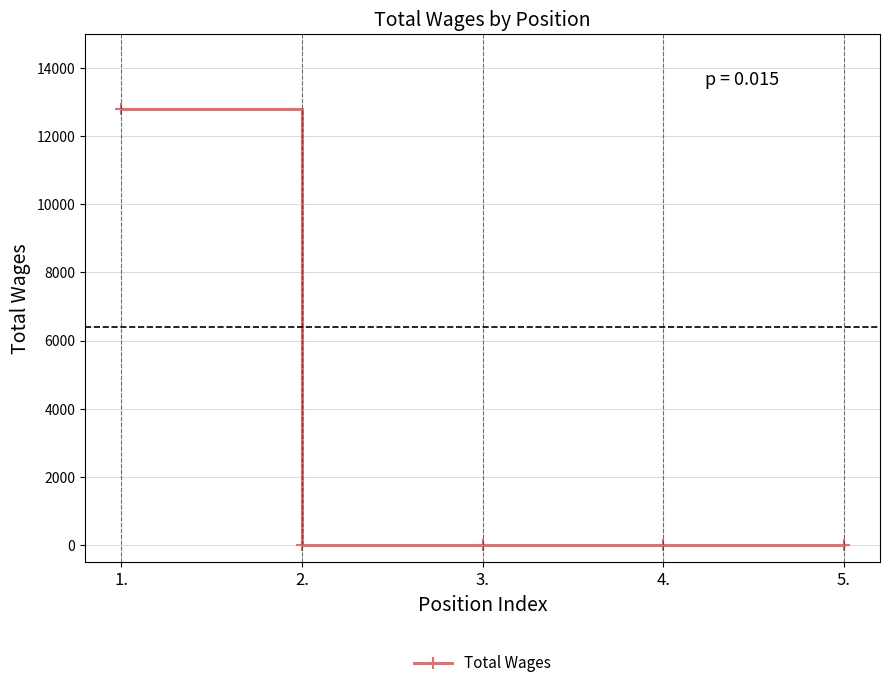

How many data points are above 0?

1